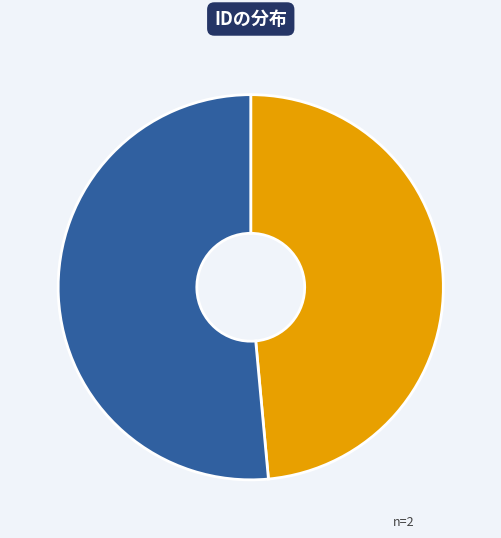

Is there any slice that represents more than half of the pie?

Yes